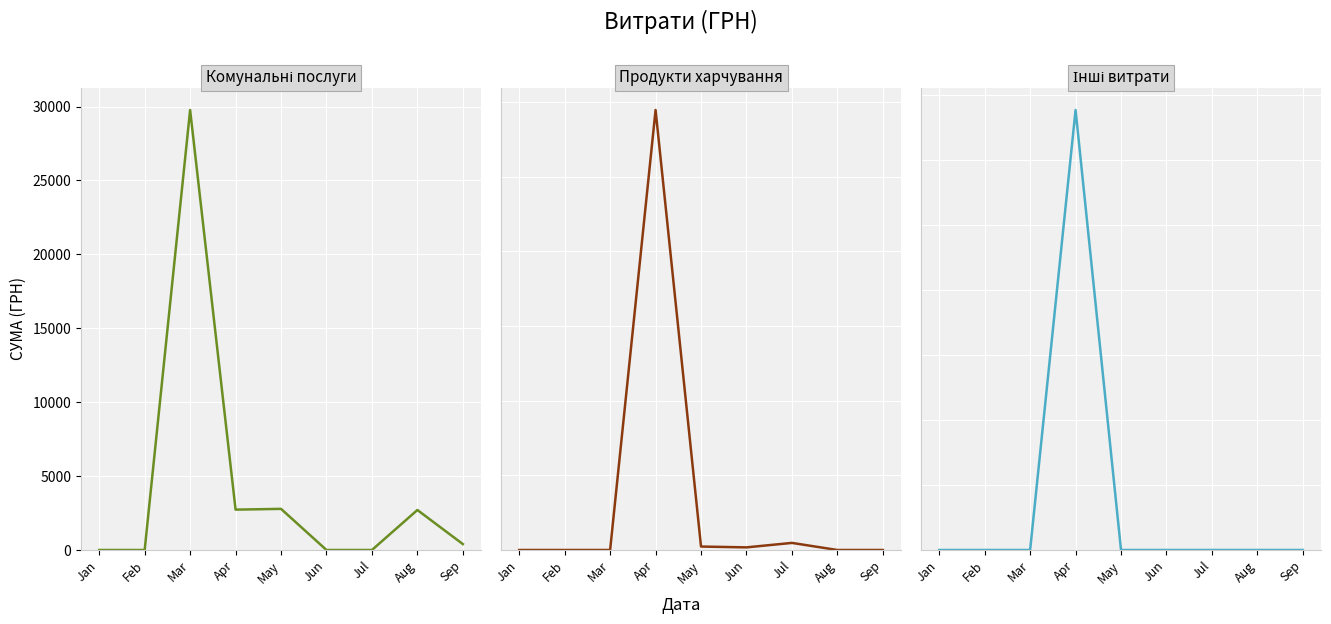

Count the number of categories in the chart.

9